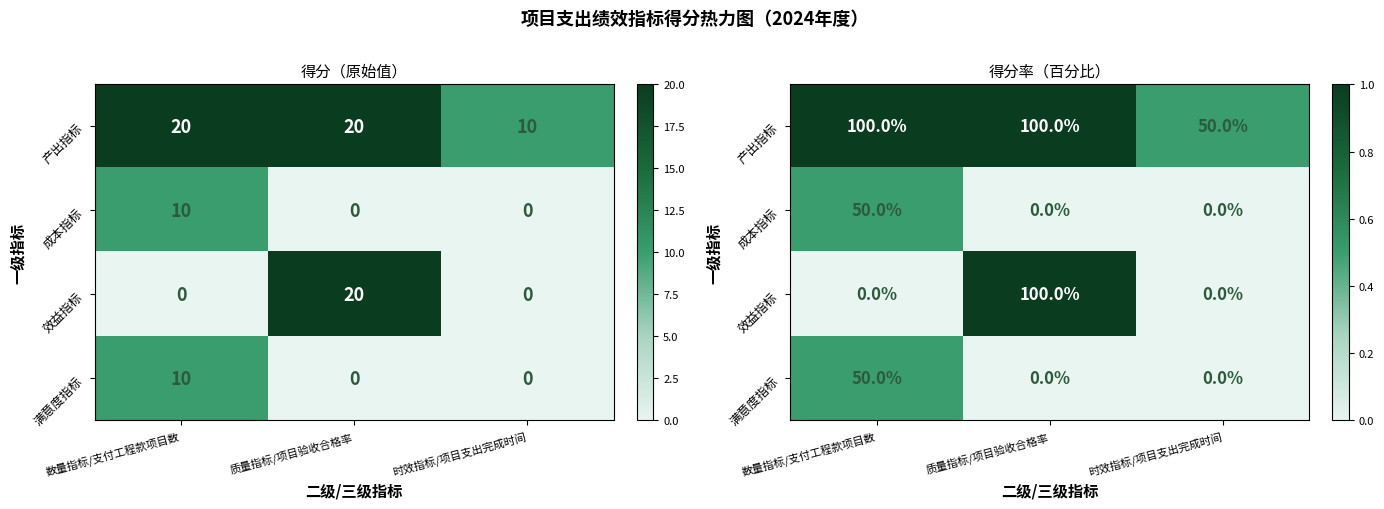

What is the difference between the maximum and second lowest values in the 成本指标 series?

0.5